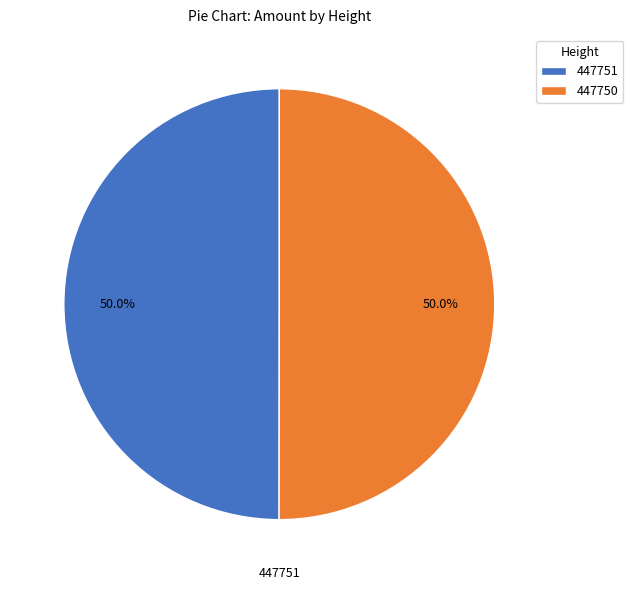

To the nearest percent, what is the combined percentage of 447750 and 447751?

100%